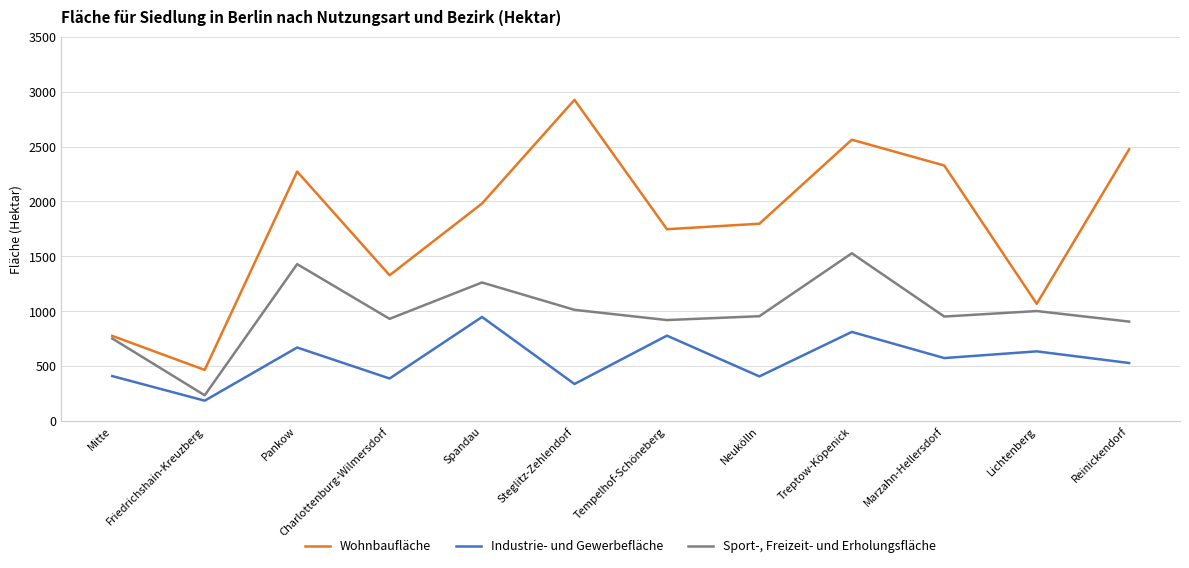

What is the difference between the second highest and second lowest values in the Wohnbaufläche series?

1786